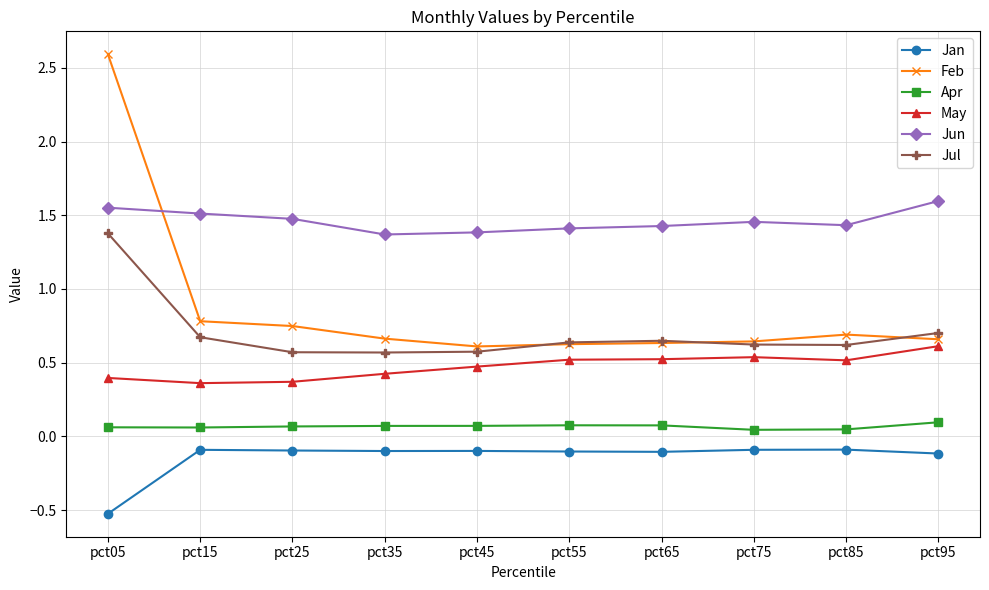

What is the value of the Jan point at the 7th from the left?

-0.1